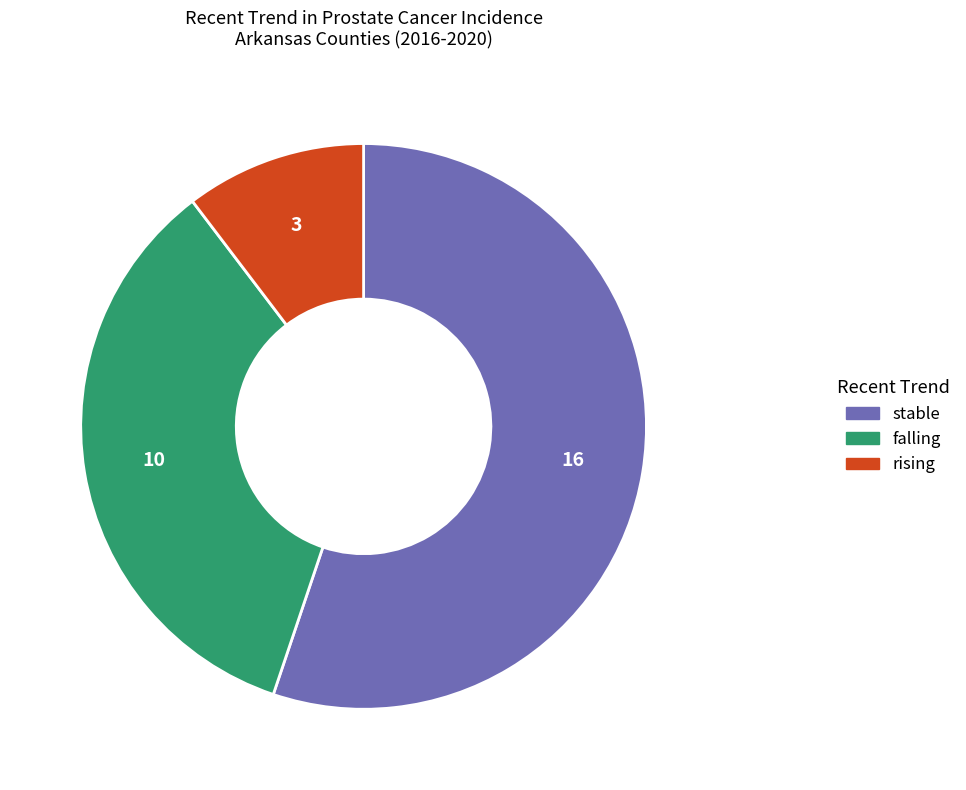

Do stable and rising together represent more than half of the pie?

Yes